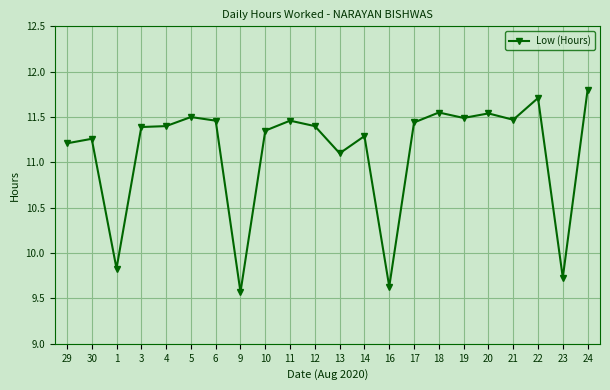

Approximately how many times larger is the value at 22 compared to 29?

1.0